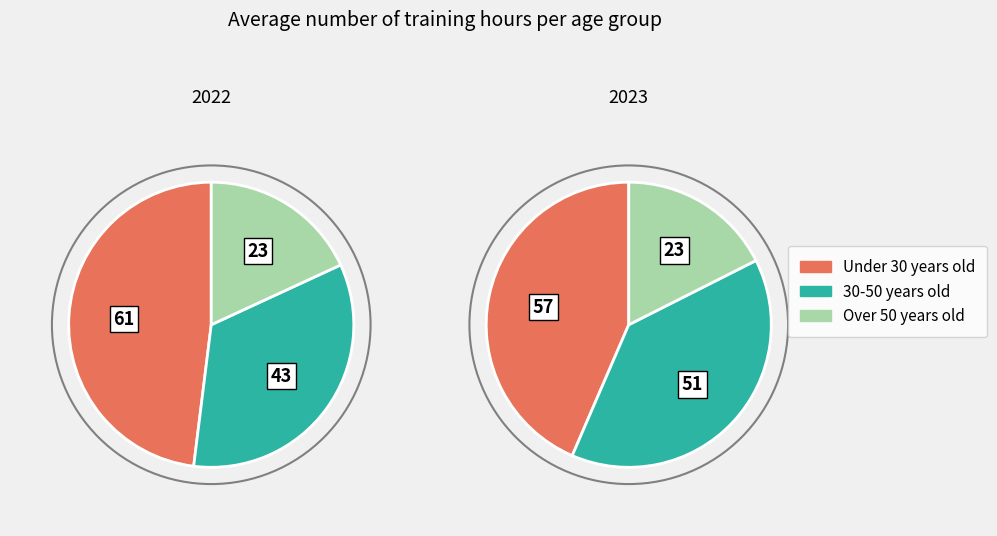

Rank the categories by 2023 value from lowest to highest.

Over 50 years old, 30-50 years old, Under 30 years old